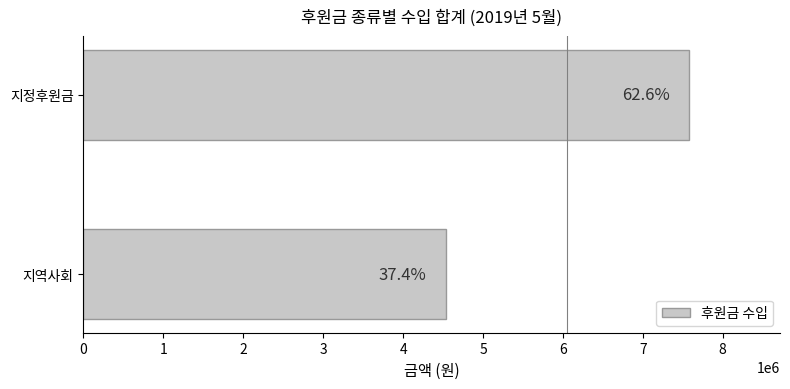

Does the chart contain any negative values?

No